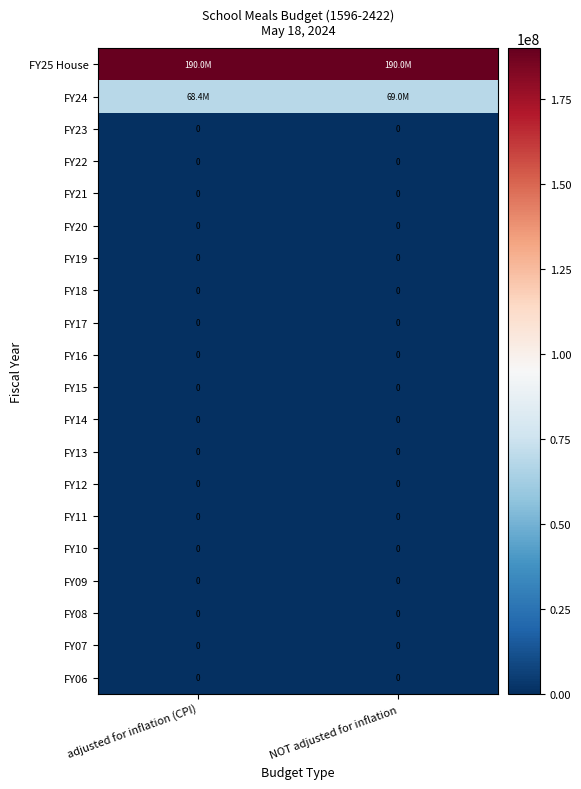

What is the total value across all series at adjusted for inflation (CPI)?

258395363